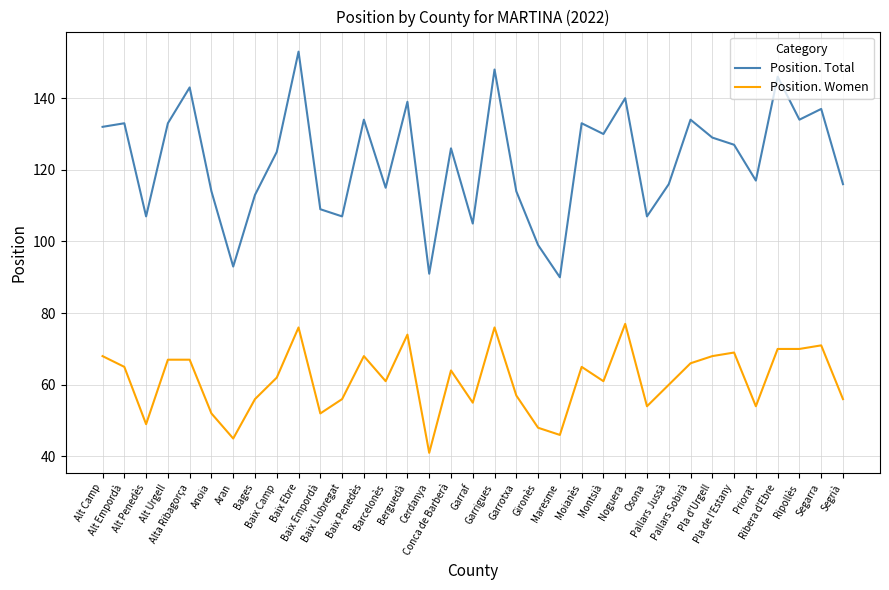

At which label does Position. Women reach its peak?

Noguera